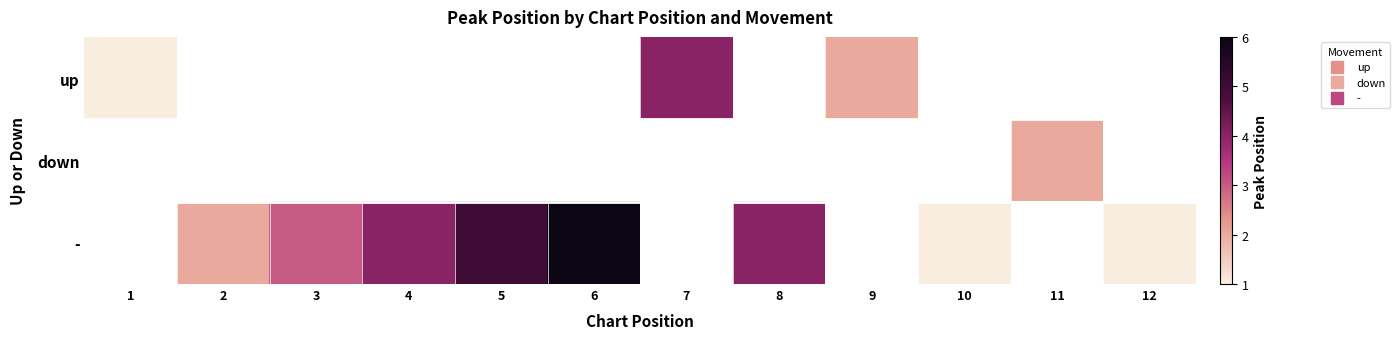

List the series in order of their overall mean, lowest first.

up, down, -